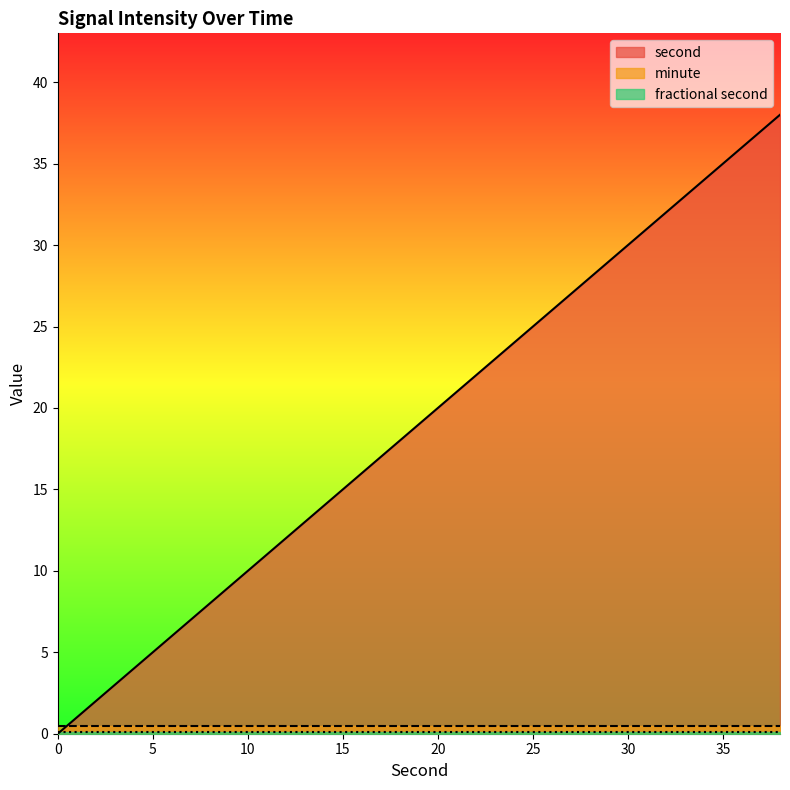

Is the value of fractional second at 0 greater than the value of minute at 26?

No